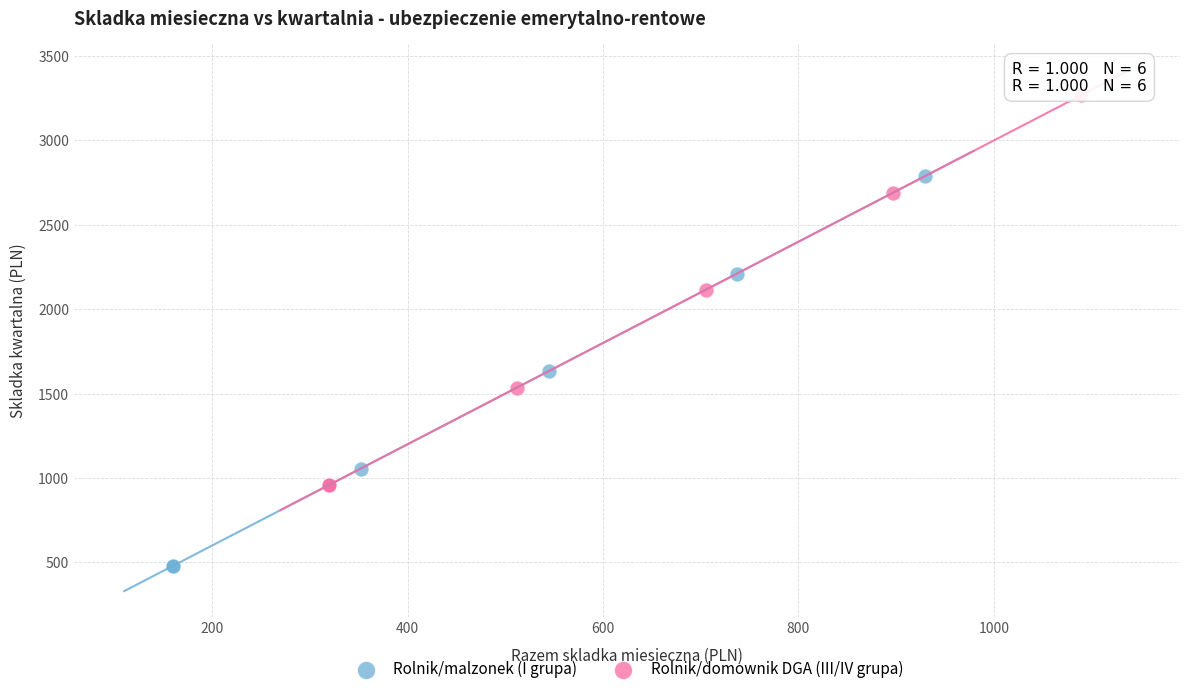

Which series reaches the minimum Y coordinate?

Rolnik/malzonek (I grupa)